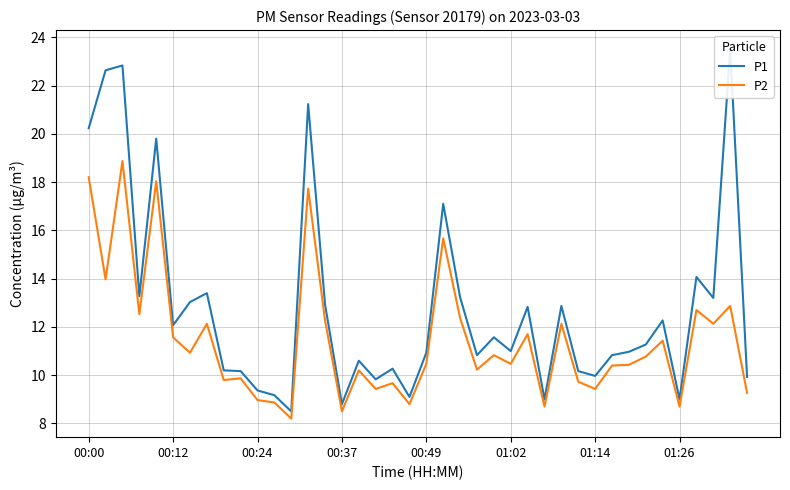

What is the minimum value for P2?

8.2